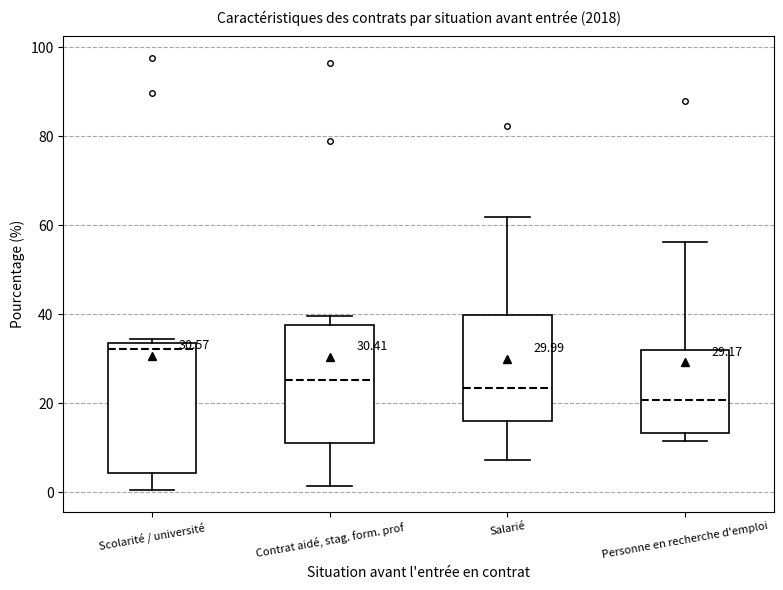

Which box is the tallest, from its lower edge to its upper edge?

Scolarité / université